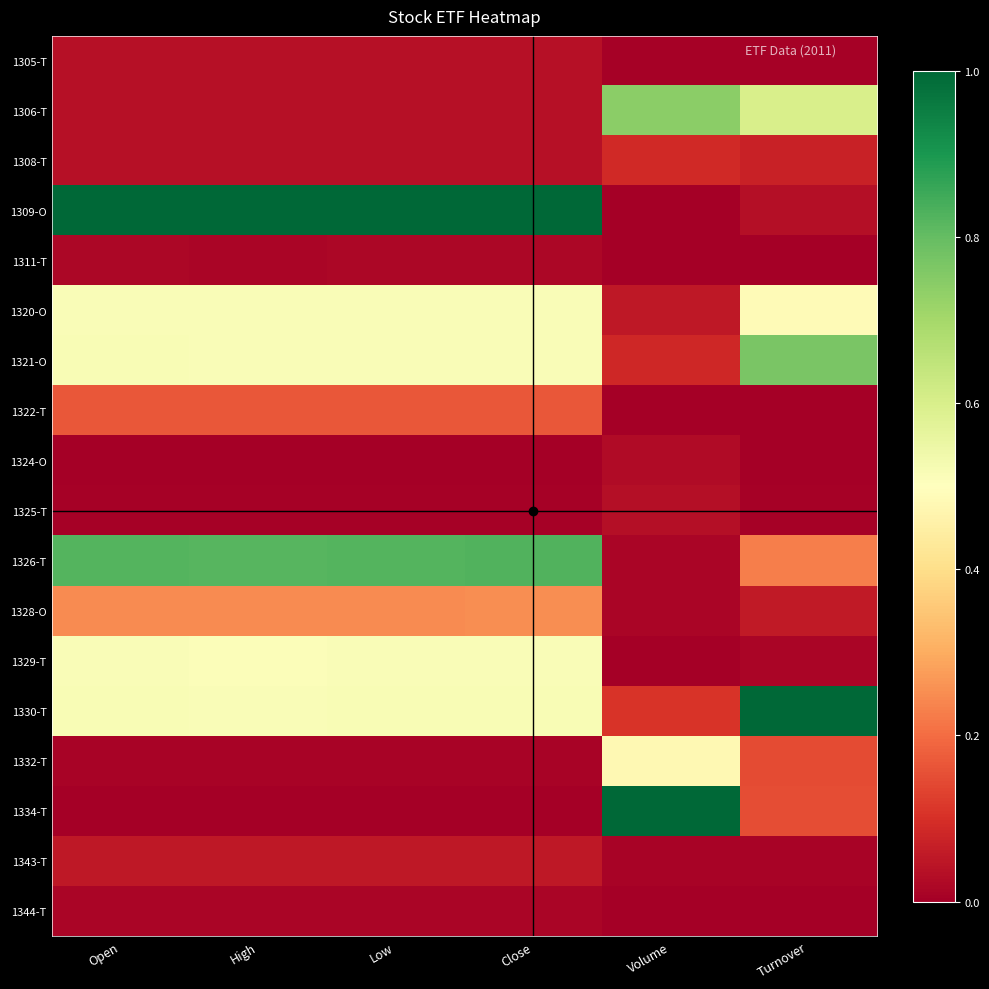

Reading left to right, transcribe all the data shown in this chart.

1305-T: Open=0.0	High=0.0	Low=0.0	Close=0.0	Volume=0.0	Turnover=0.0
1306-T: Open=0.0	High=0.0	Low=0.0	Close=0.0	Volume=0.7	Turnover=0.6
1308-T: Open=0.0	High=0.0	Low=0.0	Close=0.0	Volume=0.1	Turnover=0.1
1309-O: Open=1.0	High=1.0	Low=1.0	Close=1.0	Volume=0.0	Turnover=0.0
1311-T: Open=0.0	High=0.0	Low=0.0	Close=0.0	Volume=0.0	Turnover=0.0
1320-O: Open=0.5	High=0.5	Low=0.5	Close=0.5	Volume=0.1	Turnover=0.5
1321-O: Open=0.5	High=0.5	Low=0.5	Close=0.5	Volume=0.1	Turnover=0.8
1322-T: Open=0.2	High=0.2	Low=0.2	Close=0.2	Volume=0.0	Turnover=0.0
1324-O: Open=0.0	High=0.0	Low=0.0	Close=0.0	Volume=0.0	Turnover=0.0
1325-T: Open=0.0	High=0.0	Low=0.0	Close=0.0	Volume=0.0	Turnover=0.0
1326-T: Open=0.8	High=0.8	Low=0.8	Close=0.8	Volume=0.0	Turnover=0.2
1328-O: Open=0.2	High=0.2	Low=0.2	Close=0.3	Volume=0.0	Turnover=0.1
1329-T: Open=0.5	High=0.5	Low=0.5	Close=0.5	Volume=0.0	Turnover=0.0
1330-T: Open=0.5	High=0.5	Low=0.5	Close=0.5	Volume=0.1	Turnover=1.0
1332-T: Open=0.0	High=0.0	Low=0.0	Close=0.0	Volume=0.5	Turnover=0.1
1334-T: Open=0.0	High=0.0	Low=0.0	Close=0.0	Volume=1.0	Turnover=0.2
1343-T: Open=0.1	High=0.1	Low=0.1	Close=0.1	Volume=0.0	Turnover=0.0
1344-T: Open=0.0	High=0.0	Low=0.0	Close=0.0	Volume=0.0	Turnover=0.0